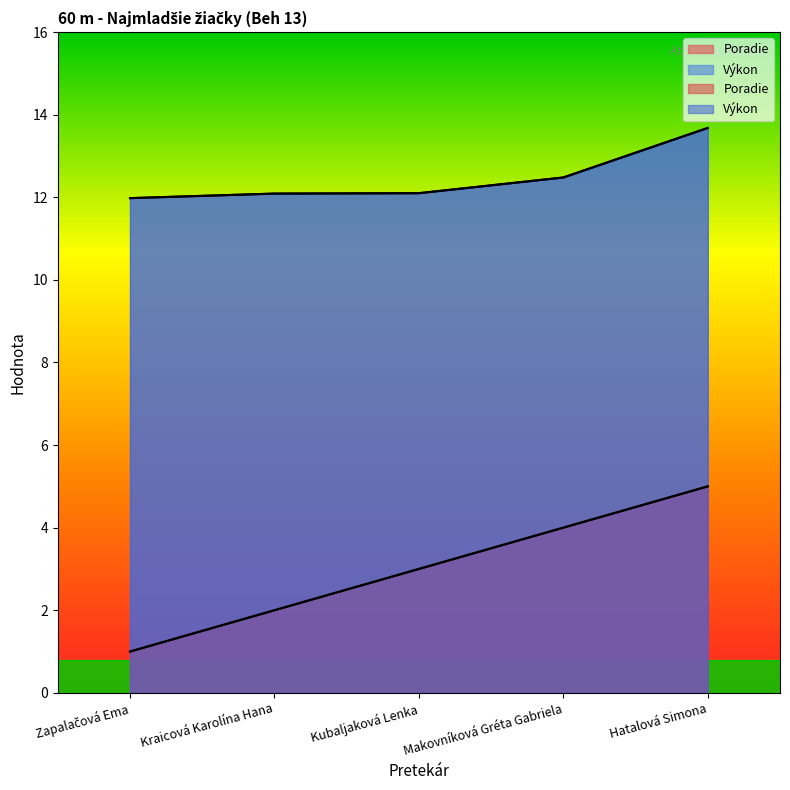

What is the label of the 4th point from the right?

Kraicová Karolína Hana